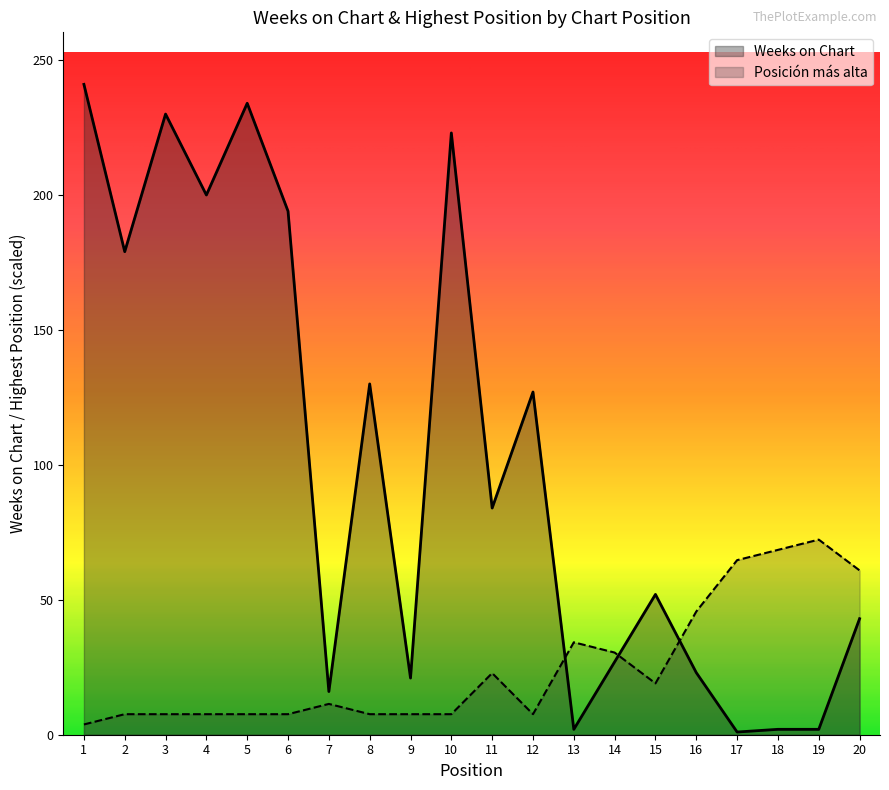

What is the average value of the Posicion mas alta series?

25.1